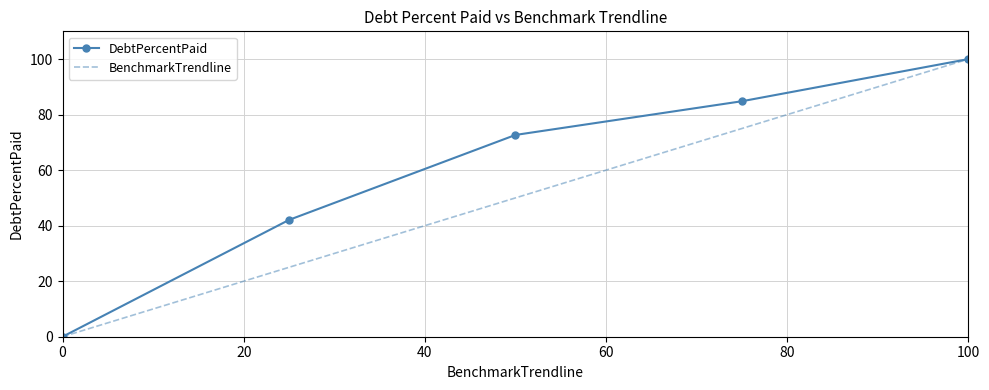

Reading left to right, what are all the values shown in this chart?

DebtPercentPaid: 0.0	42.1	72.7	84.8	100.0
BenchmarkTrendline: 0.0	25.0	50.0	75.0	100.0